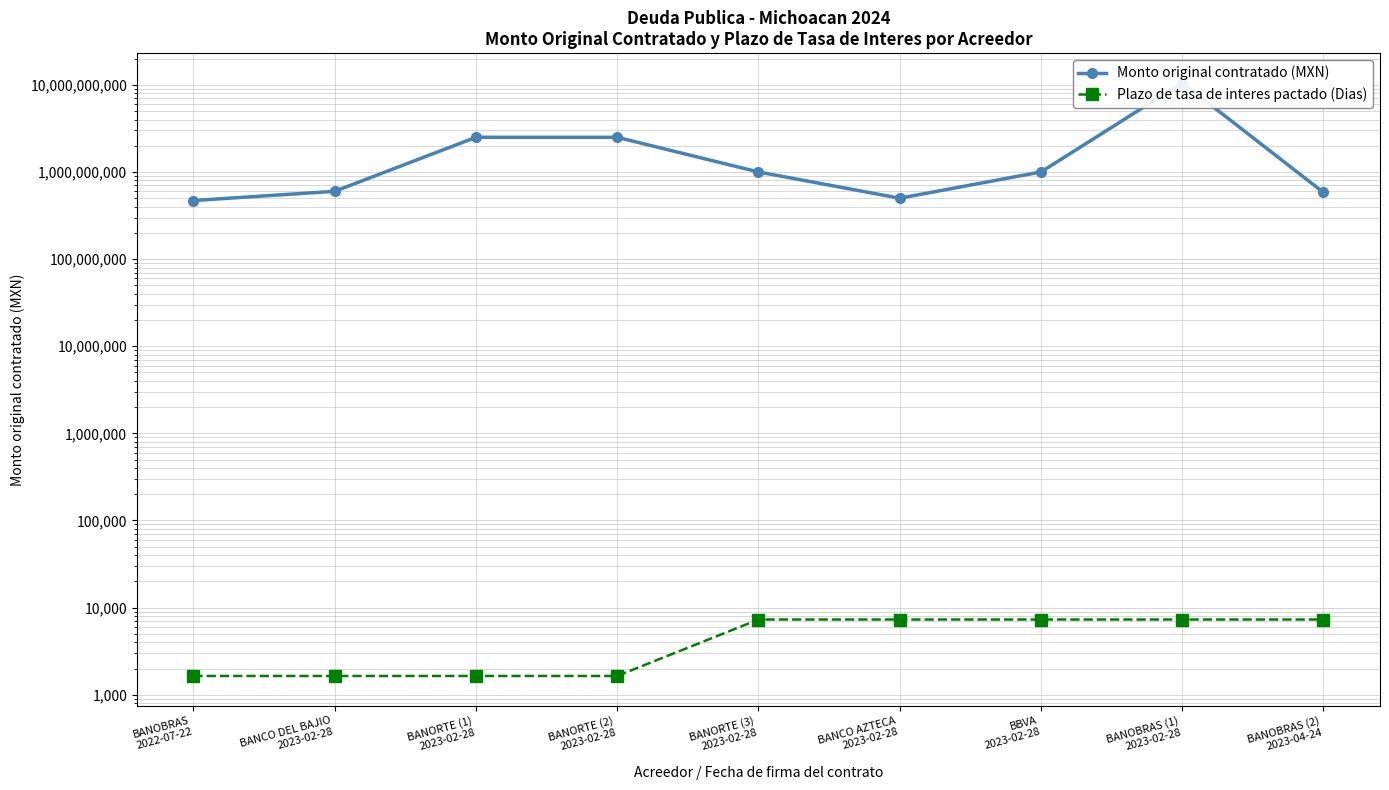

Reading right to left, list all the values displayed in this chart.

Monto original contratado (MXN): BANOBRAS (2)
2023-04-24=581682655	BANOBRAS (1)
2023-02-28=10556928042	BBVA
2023-02-28=1000000000	BANCO AZTECA
2023-02-28=500000000	BANORTE (3)
2023-02-28=1000000000	BANORTE (2)
2023-02-28=2500000000	BANORTE (1)
2023-02-28=2500000000	BANCO DEL BAJIO
2023-02-28=600000000	BANOBRAS
2022-07-22=470000000
Plazo de tasa de interes pactado (Dias): BANOBRAS (2)
2023-04-24=7305	BANOBRAS (1)
2023-02-28=7305	BBVA
2023-02-28=7305	BANCO AZTECA
2023-02-28=7305	BANORTE (3)
2023-02-28=7305	BANORTE (2)
2023-02-28=1643	BANORTE (1)
2023-02-28=1643	BANCO DEL BAJIO
2023-02-28=1643	BANOBRAS
2022-07-22=1643